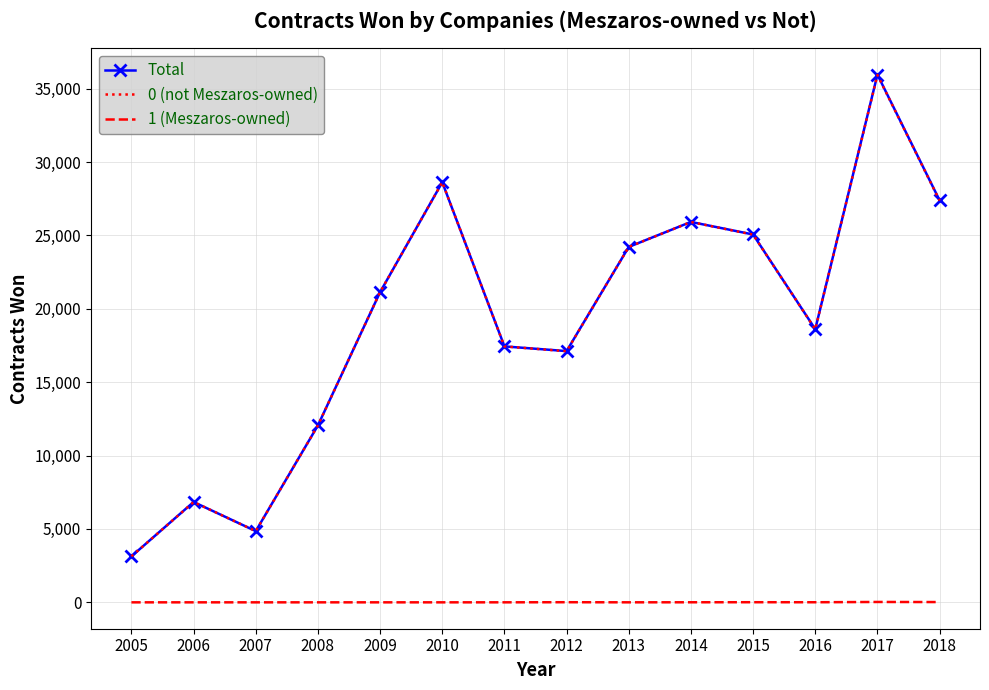

What is the maximum value shown in the chart?

35962